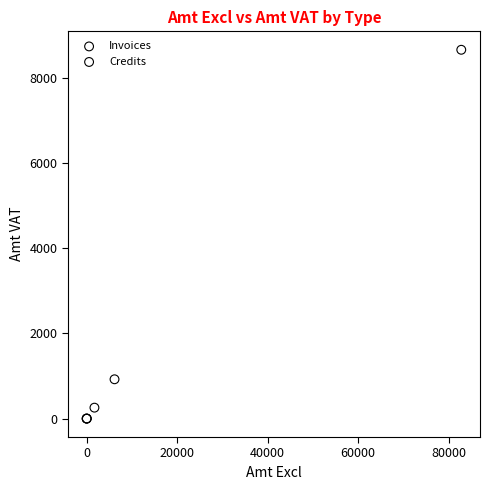

Which series contains the highest Y value?

Invoices